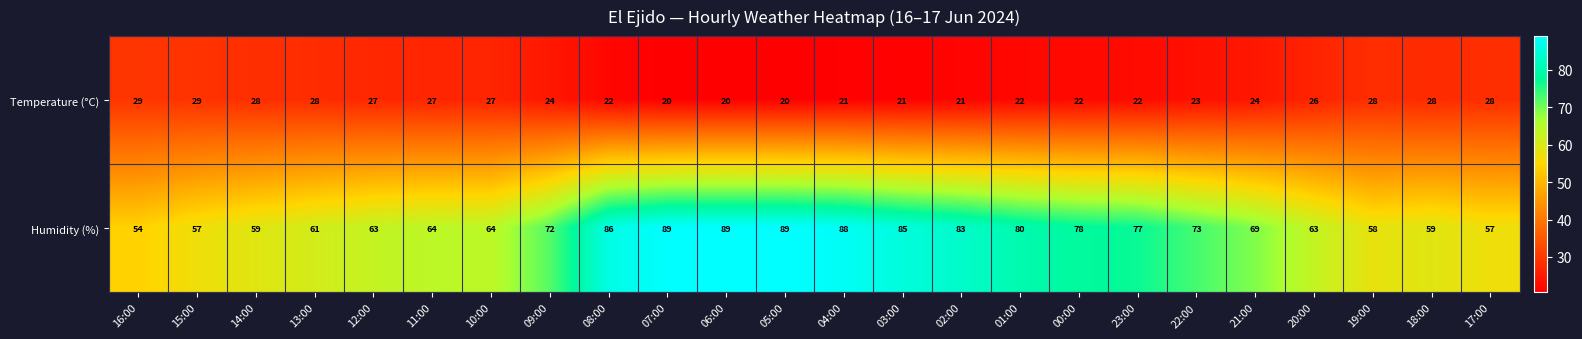

Read the Humidity (%) value at 06:00.

89